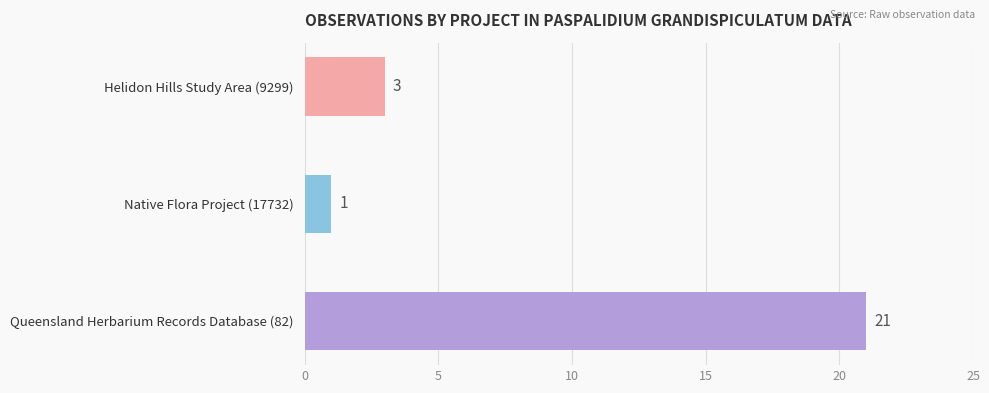

Which label corresponds to the largest value in the chart?

Queensland Herbarium Records Database (82)